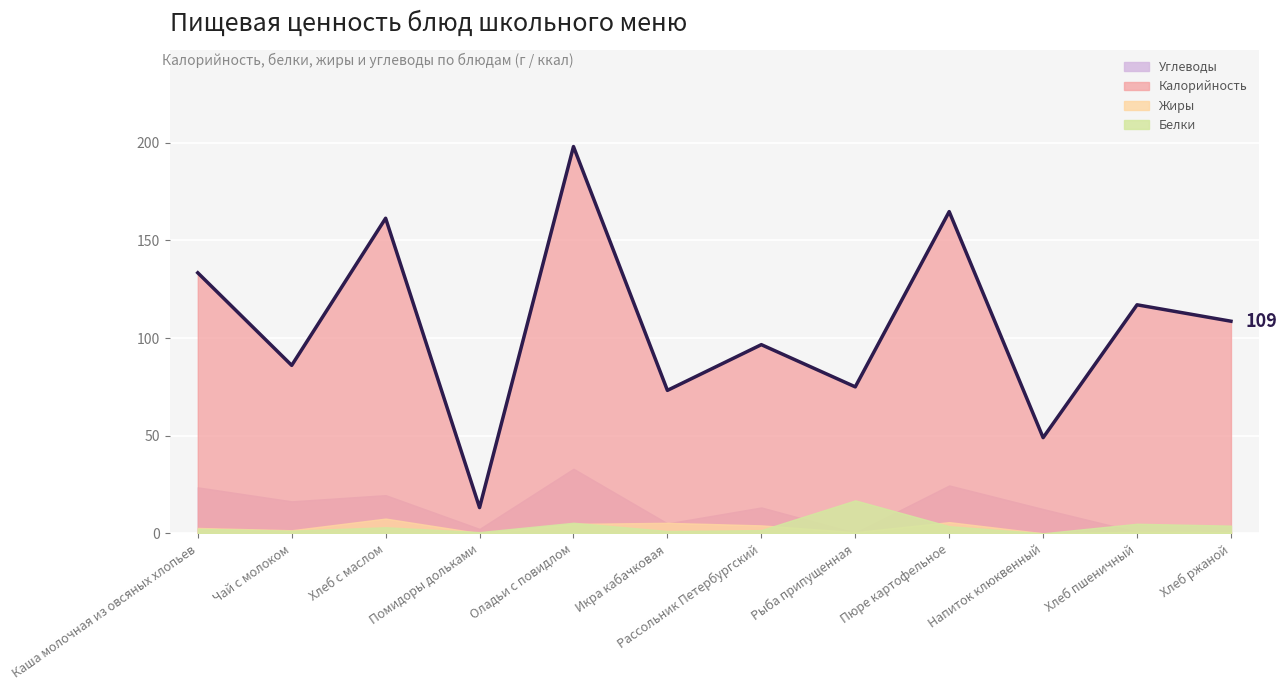

How many interior local peaks (higher than both neighbors) does the data have?

5